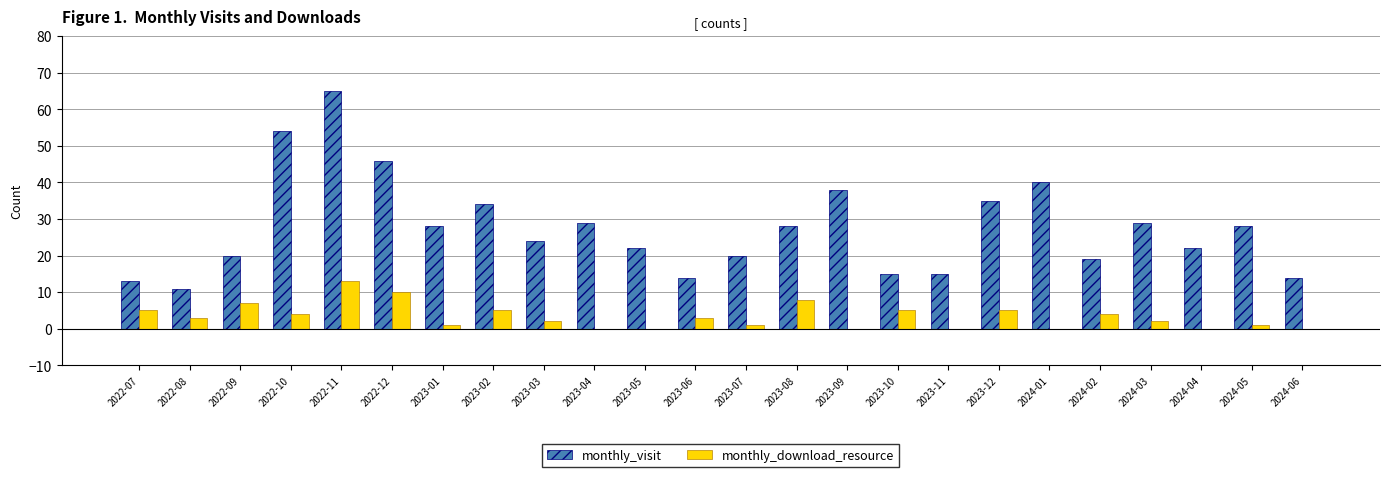

Reading left to right, transcribe all the data shown in this chart.

monthly_visit: 2022-07=13	2022-08=11	2022-09=20	2022-10=54	2022-11=65	2022-12=46	2023-01=28	2023-02=34	2023-03=24	2023-04=29	2023-05=22	2023-06=14	2023-07=20	2023-08=28	2023-09=38	2023-10=15	2023-11=15	2023-12=35	2024-01=40	2024-02=19	2024-03=29	2024-04=22	2024-05=28	2024-06=14
monthly_download_resource: 2022-07=5	2022-08=3	2022-09=7	2022-10=4	2022-11=13	2022-12=10	2023-01=1	2023-02=5	2023-03=2	2023-04=0	2023-05=0	2023-06=3	2023-07=1	2023-08=8	2023-09=0	2023-10=5	2023-11=0	2023-12=5	2024-01=0	2024-02=4	2024-03=2	2024-04=0	2024-05=1	2024-06=0